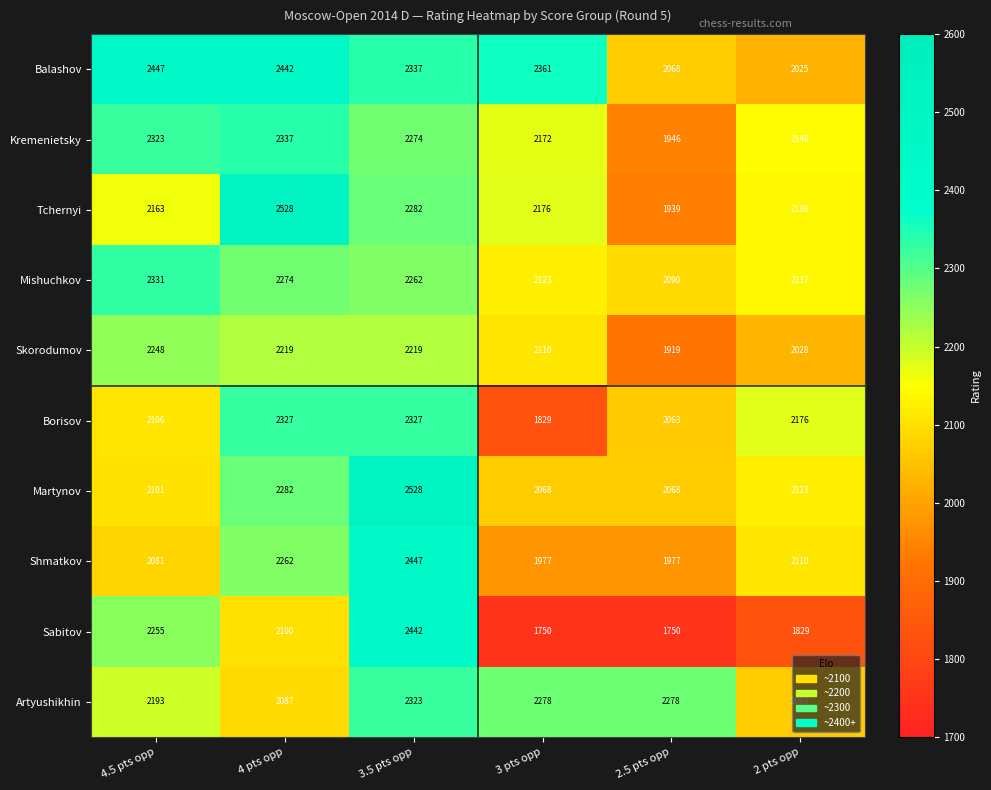

What is the approximate value of Sabitov at 4.5 pts opp, to the nearest 50?

2250